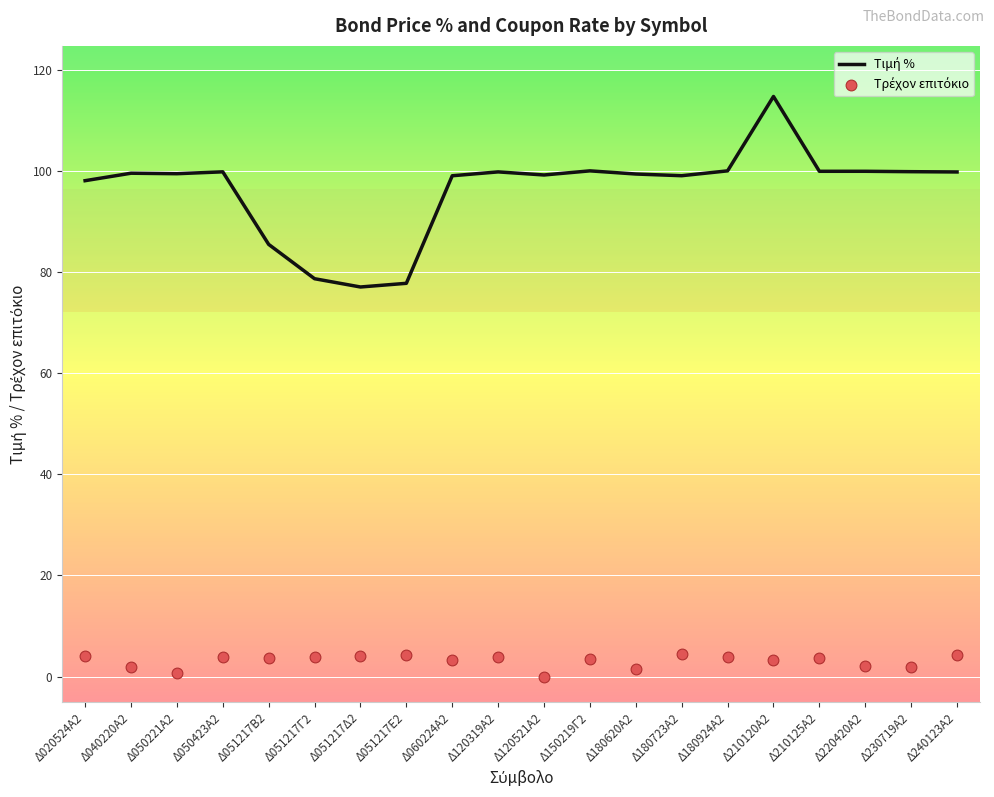

Which series contains the highest Y value?

Τιμή %